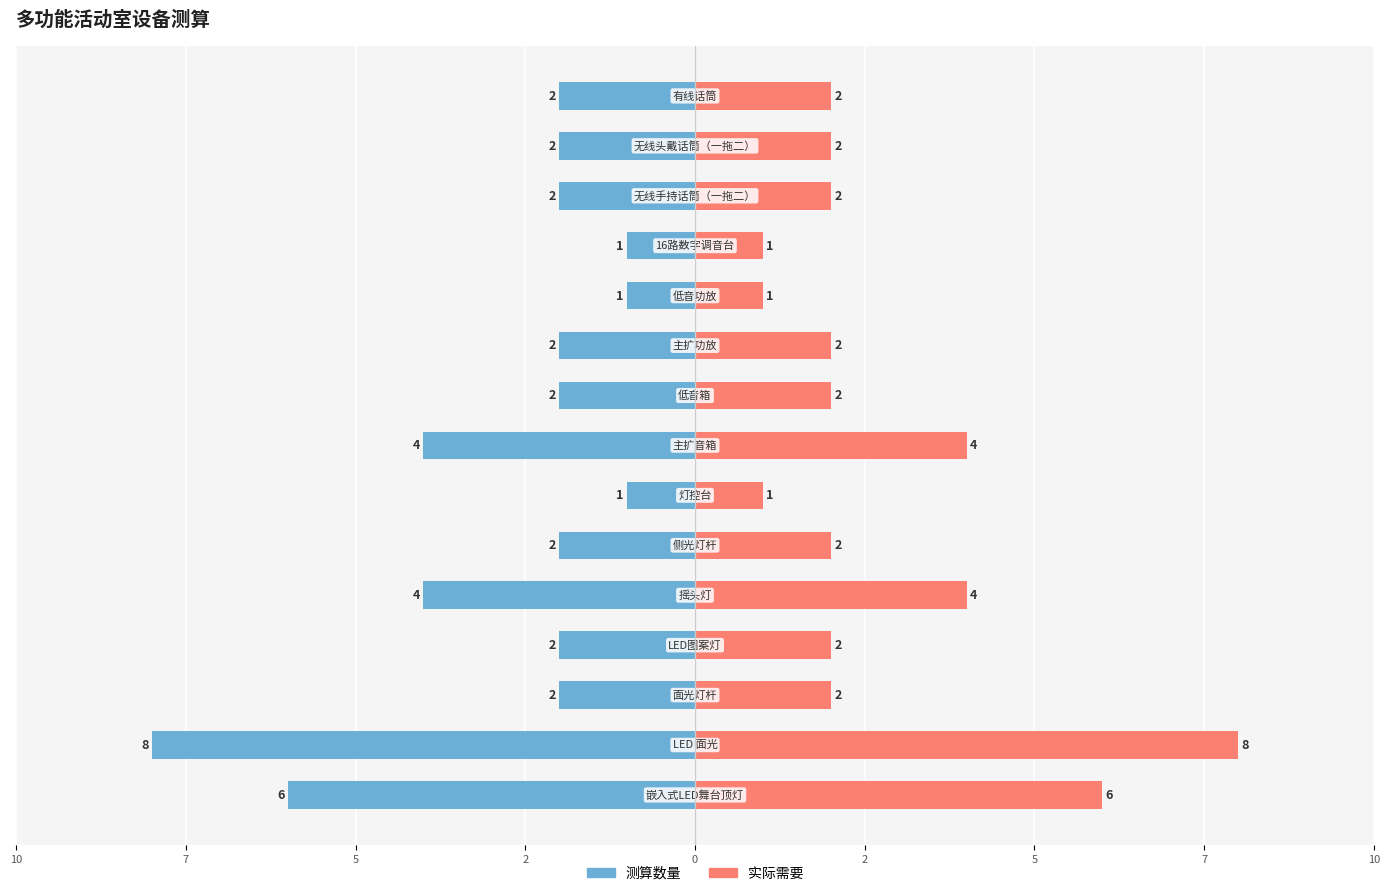

How many bars are there in total?

30